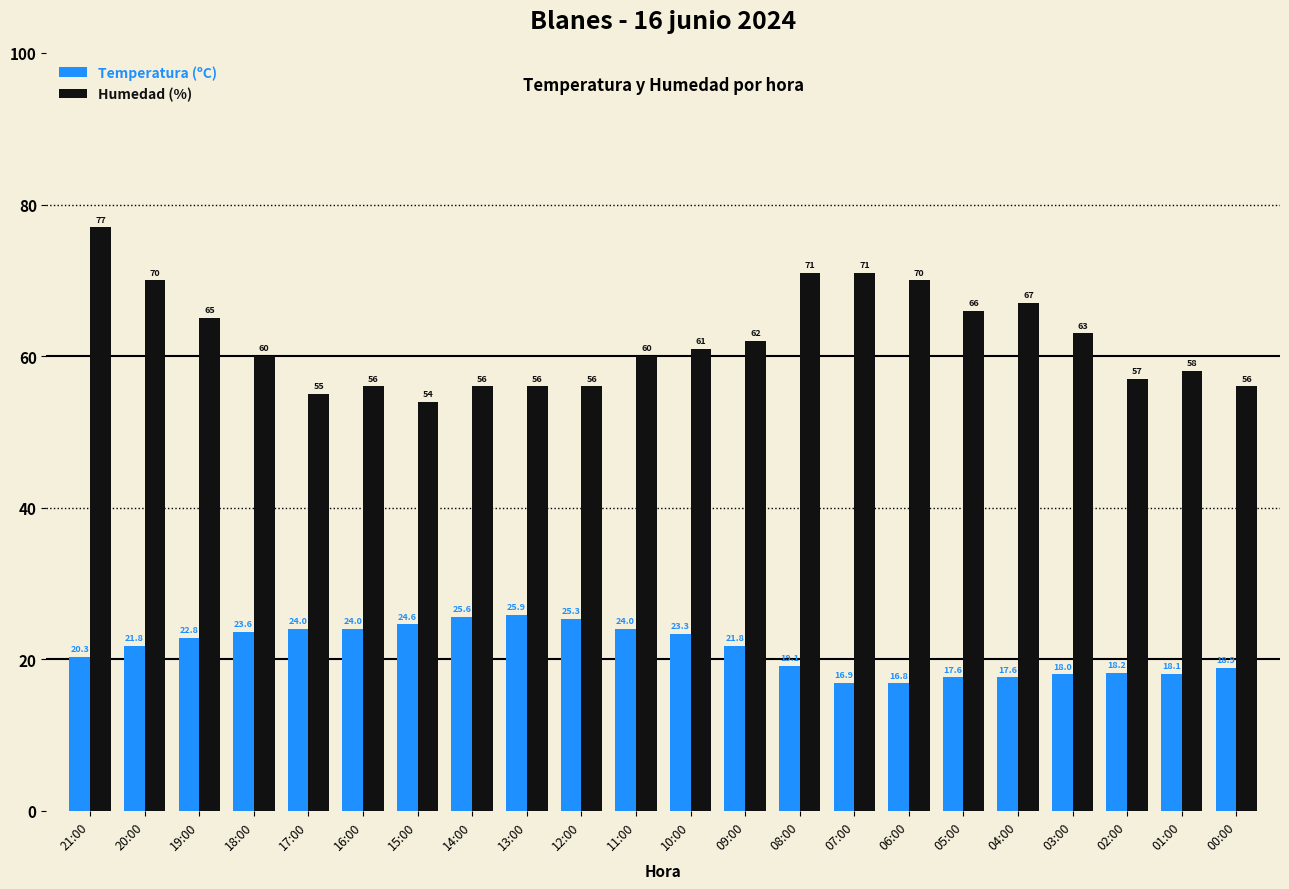

Reading left to right, list all the values displayed in this chart.

Temperatura (ºC): 20.3	21.8	22.8	23.6	24.0	24.0	24.6	25.6	25.9	25.3	24.0	23.3	21.8	19.1	16.9	16.8	17.6	17.6	18.0	18.2	18.1	18.9
Humedad (%): 77.0	70.0	65.0	60.0	55.0	56.0	54.0	56.0	56.0	56.0	60.0	61.0	62.0	71.0	71.0	70.0	66.0	67.0	63.0	57.0	58.0	56.0